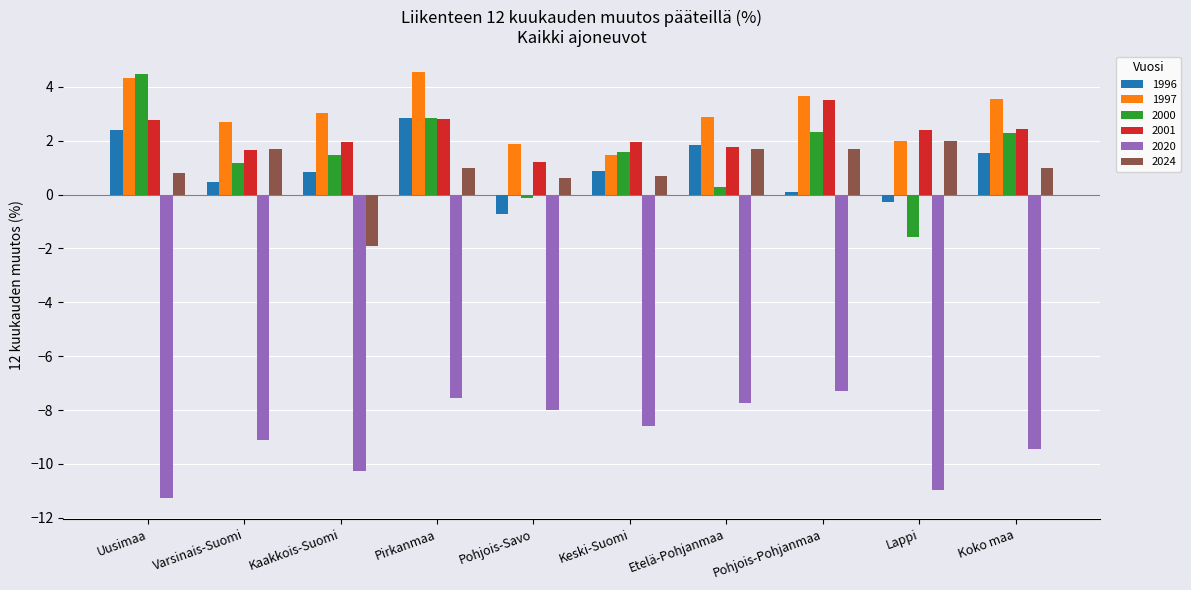

How many series are shown in this chart?

6